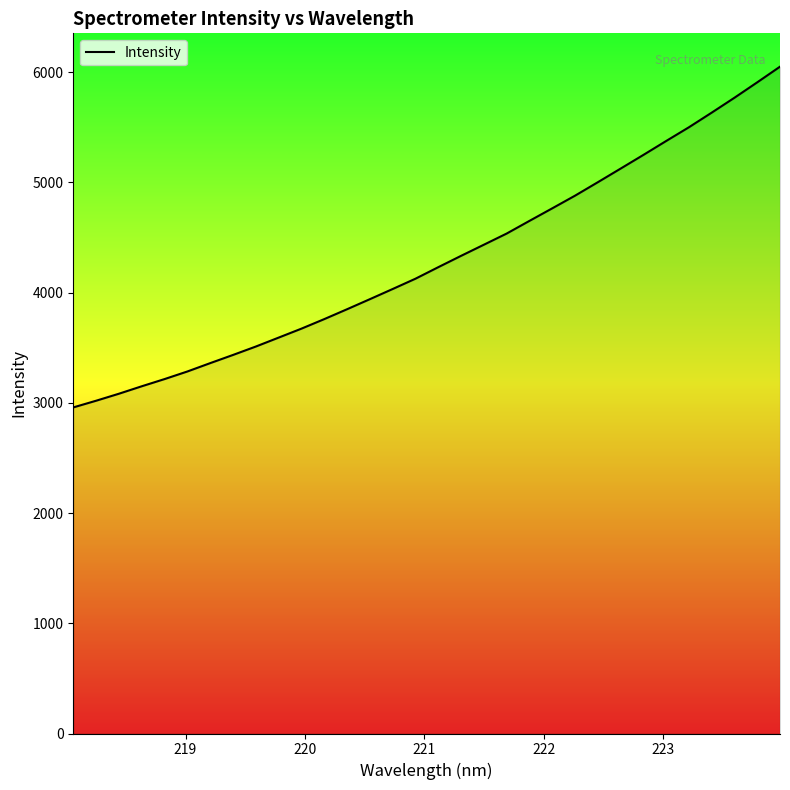

What is the difference between the maximum and minimum values?

3092.0